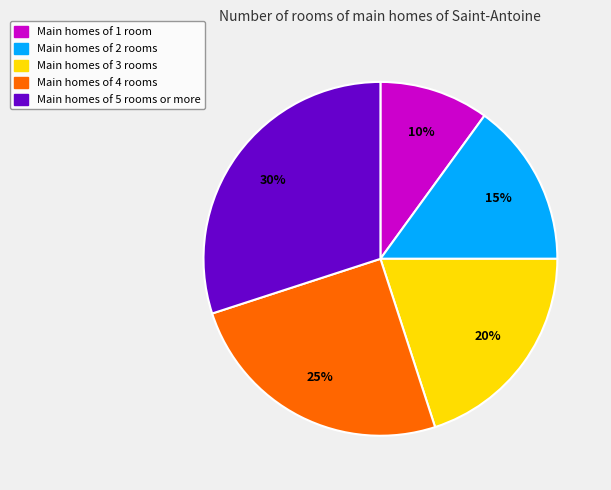

To the nearest percent, what is the difference between the largest and smallest slice percentages?

20%